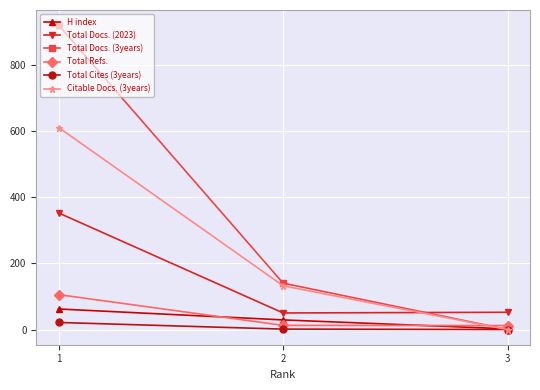

What is the maximum value shown in the chart?

919.0